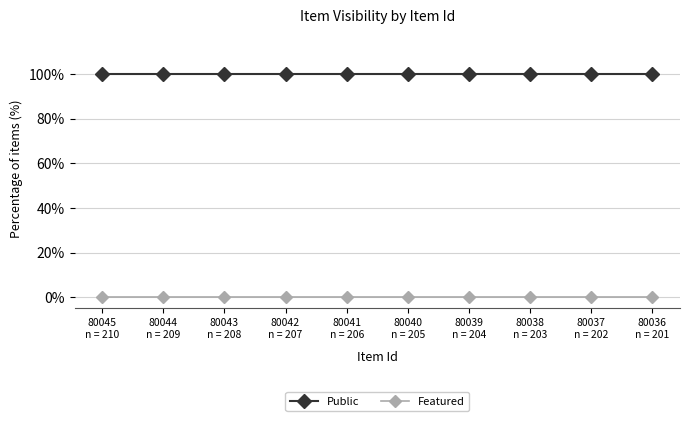

Reading right to left, what are all the values shown in this chart?

Public: 80036
n = 201=100	80037
n = 202=100	80038
n = 203=100	80039
n = 204=100	80040
n = 205=100	80041
n = 206=100	80042
n = 207=100	80043
n = 208=100	80044
n = 209=100	80045
n = 210=100
Featured: 80036
n = 201=0	80037
n = 202=0	80038
n = 203=0	80039
n = 204=0	80040
n = 205=0	80041
n = 206=0	80042
n = 207=0	80043
n = 208=0	80044
n = 209=0	80045
n = 210=0